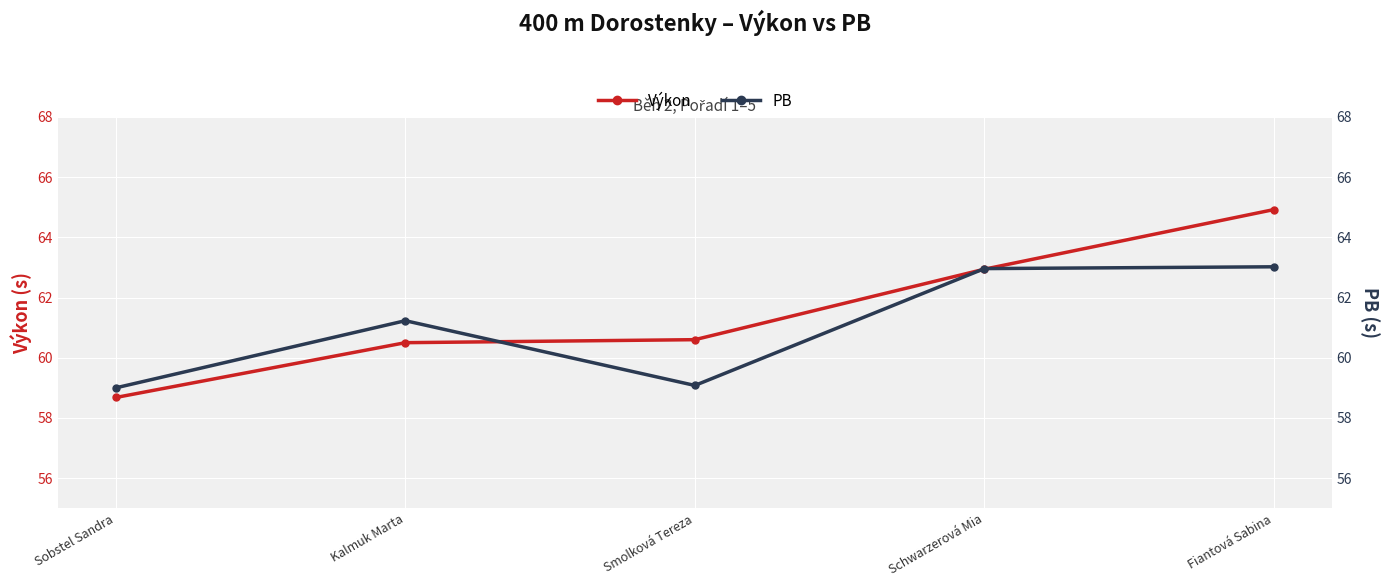

Does the chart display data point markers on the line(s)?

Yes